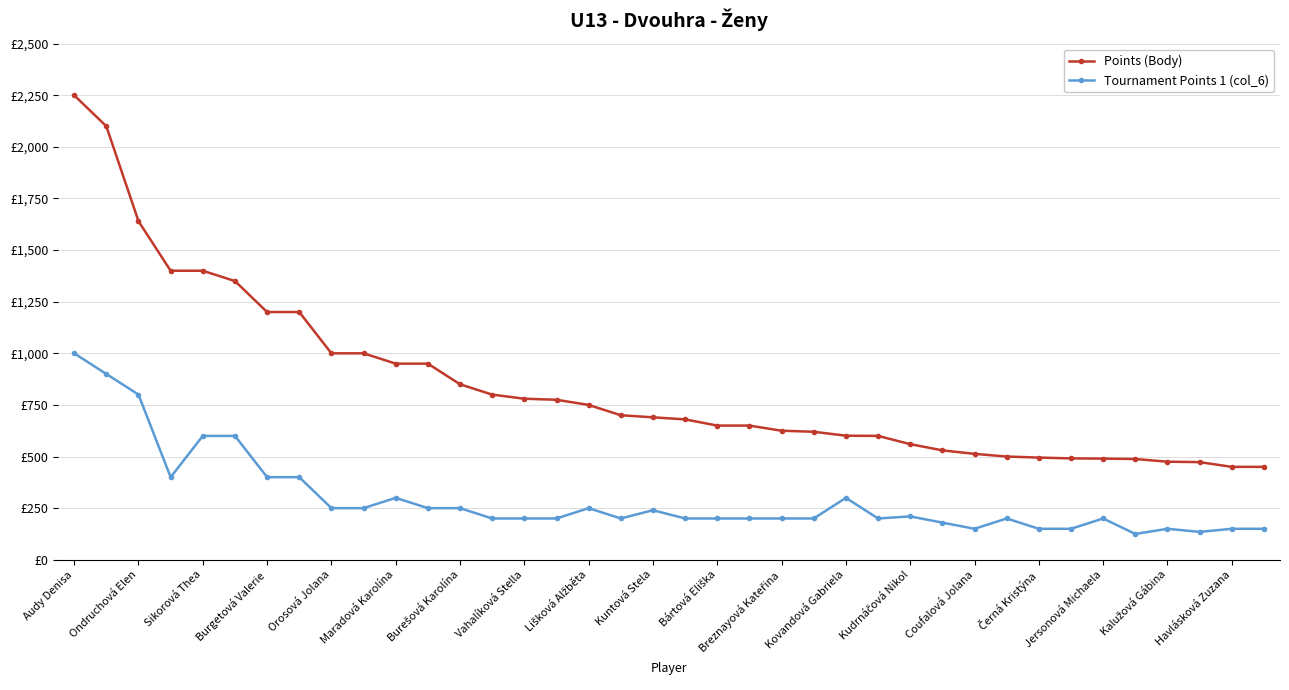

List the labels in order of Points (Body) value, largest first.

Audy Denisa, Ondruchová Elen, Sikorová Thea, Burgetová Valerie, Orosová Jolana, Maradová Karolína, Burešová Karolína, Vahalíková Stella, Lišková Alžběta, Kuntová Stela, Bártová Eliška, Breznayová Kateřina, Kovandová Gabriela, Kudrnáčová Nikol, Coufalová Jolana, Černá Kristýna, Jersonová Michaela, Kalužová Gábina, Havlásková Zuzana, 19, 20, 21, 22, 23, 24, 25, 26, 27, 28, 29, 30, 31, 32, 33, 34, 35, 36, 37